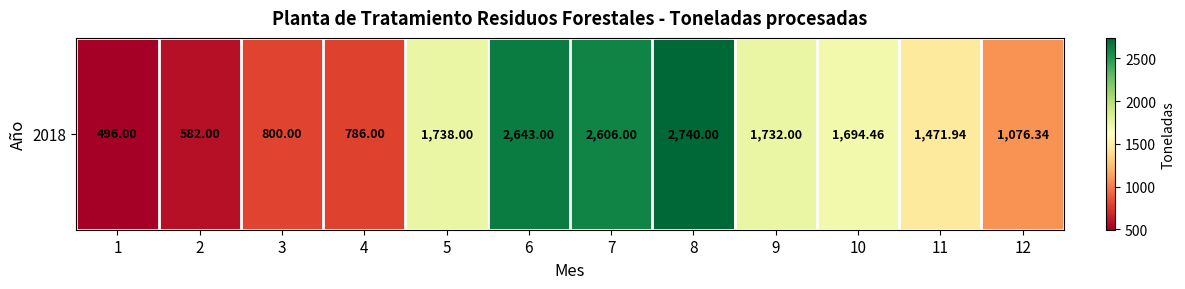

Which label corresponds to the largest value in the chart?

8